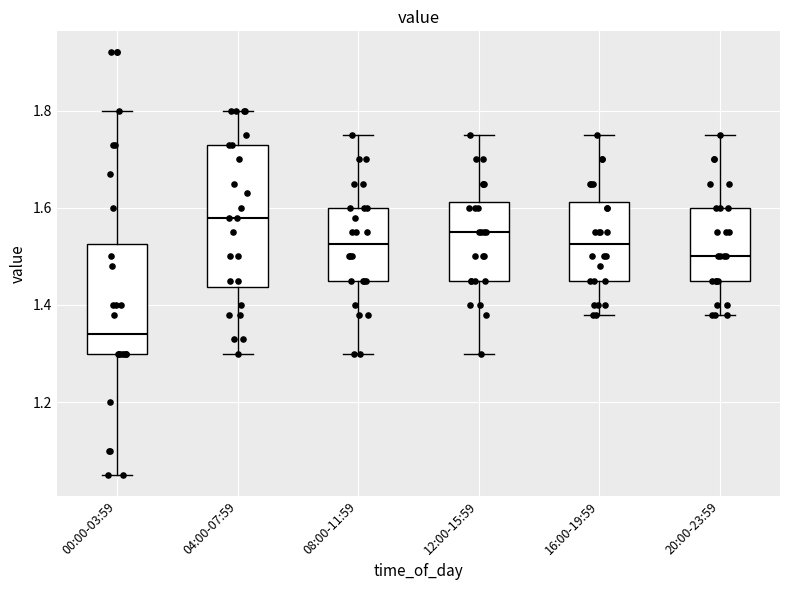

Where is the lower edge of the box for 00:00-03:59 on the y-axis? The values are not printed on the chart, so give them approximately, as read against the axis.

1.30